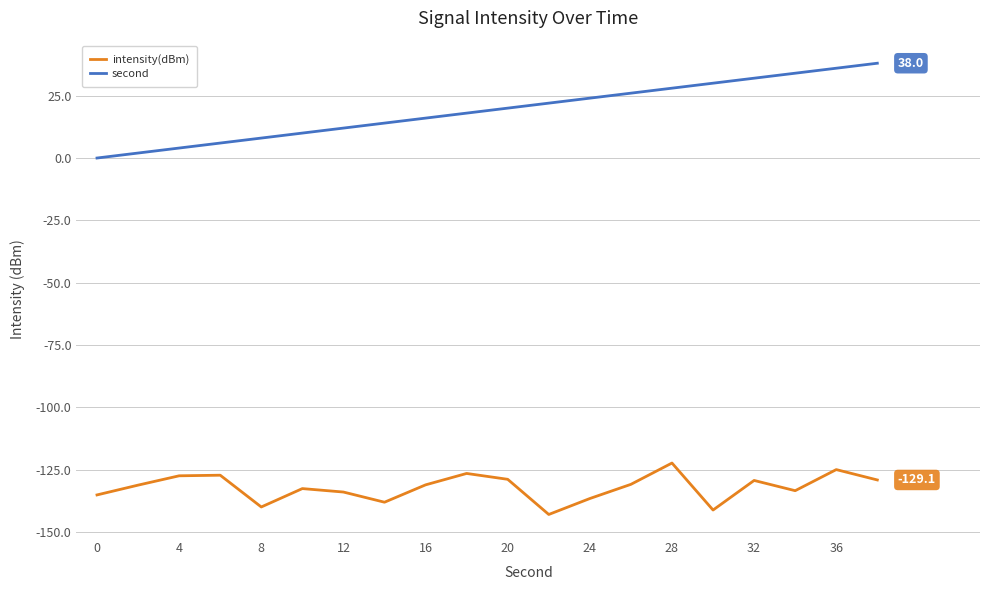

Rank the series by their maximum value, from lowest to highest.

intensity(dBm), second